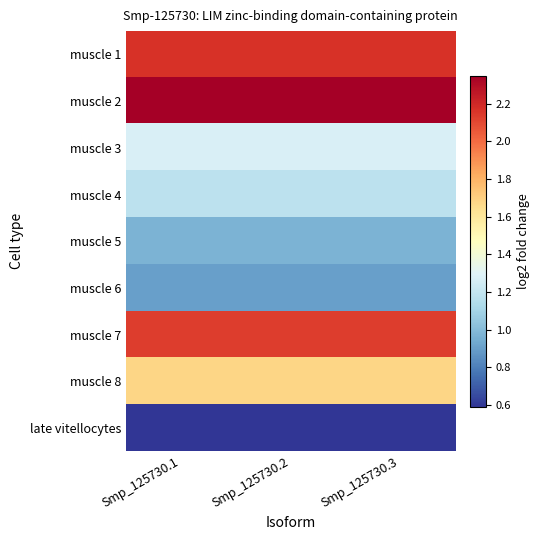

Reading left to right, what are all the values shown in this chart?

muscle 1: Smp_125730.1=2.2	Smp_125730.2=2.2	Smp_125730.3=2.2
muscle 2: Smp_125730.1=2.3	Smp_125730.2=2.3	Smp_125730.3=2.3
muscle 3: Smp_125730.1=1.3	Smp_125730.2=1.3	Smp_125730.3=1.3
muscle 4: Smp_125730.1=1.2	Smp_125730.2=1.2	Smp_125730.3=1.2
muscle 5: Smp_125730.1=1.0	Smp_125730.2=1.0	Smp_125730.3=1.0
muscle 6: Smp_125730.1=0.9	Smp_125730.2=0.9	Smp_125730.3=0.9
muscle 7: Smp_125730.1=2.1	Smp_125730.2=2.1	Smp_125730.3=2.1
muscle 8: Smp_125730.1=1.7	Smp_125730.2=1.7	Smp_125730.3=1.7
late vitellocytes: Smp_125730.1=0.6	Smp_125730.2=0.6	Smp_125730.3=0.6